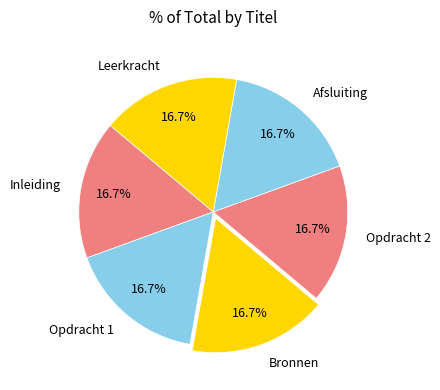

How many slices are in this pie chart?

6